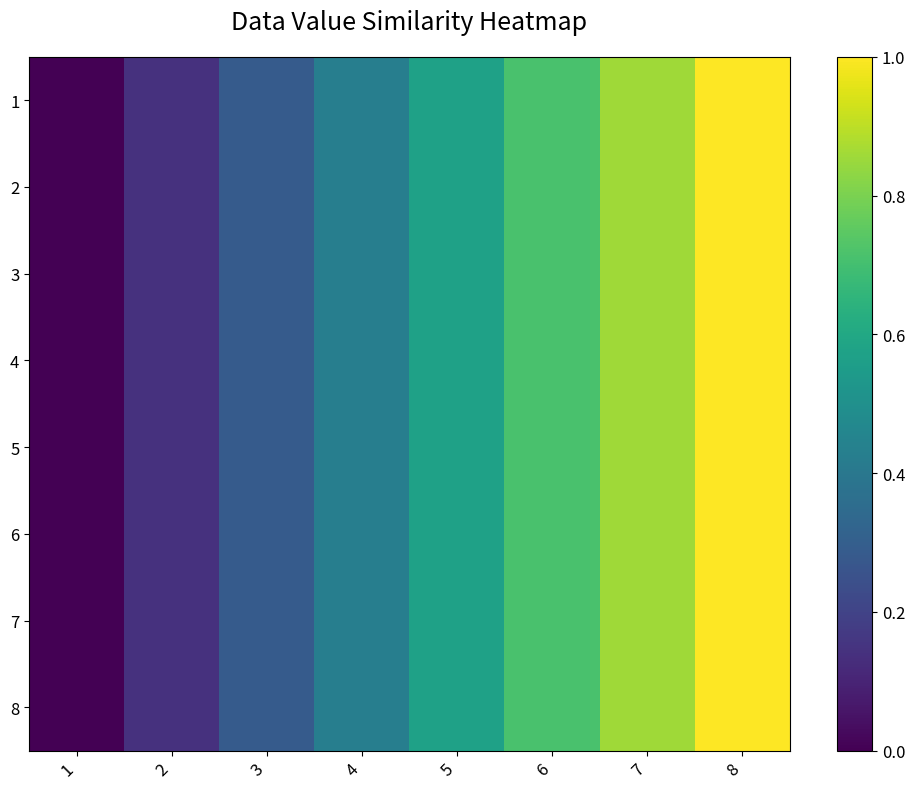

Reading left to right, list all the values displayed in this chart.

1: 1=0.0	2=0.1	3=0.3	4=0.4	5=0.6	6=0.7	7=0.9	8=1.0
2: 1=0.0	2=0.1	3=0.3	4=0.4	5=0.6	6=0.7	7=0.9	8=1.0
3: 1=0.0	2=0.1	3=0.3	4=0.4	5=0.6	6=0.7	7=0.9	8=1.0
4: 1=0.0	2=0.1	3=0.3	4=0.4	5=0.6	6=0.7	7=0.9	8=1.0
5: 1=0.0	2=0.1	3=0.3	4=0.4	5=0.6	6=0.7	7=0.9	8=1.0
6: 1=0.0	2=0.1	3=0.3	4=0.4	5=0.6	6=0.7	7=0.9	8=1.0
7: 1=0.0	2=0.1	3=0.3	4=0.4	5=0.6	6=0.7	7=0.9	8=1.0
8: 1=0.0	2=0.1	3=0.3	4=0.4	5=0.6	6=0.7	7=0.9	8=1.0